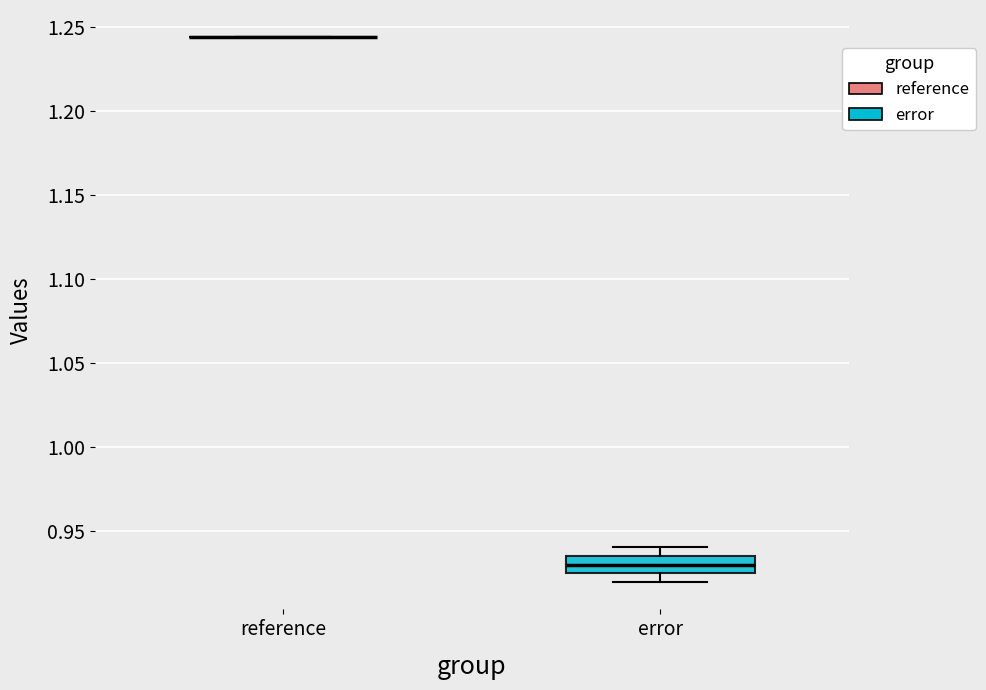

Reading left to right, read every box against the y-axis: the position of its median line, the range the box covers, and the ends of its whiskers. The values are not printed on the chart, so give them approximately, as read against the axis.

reference: box collapsed to a line at 1.245, whiskers 1.245 to 1.245
error: median 0.930, box 0.925 to 0.935, whiskers 0.920 to 0.940